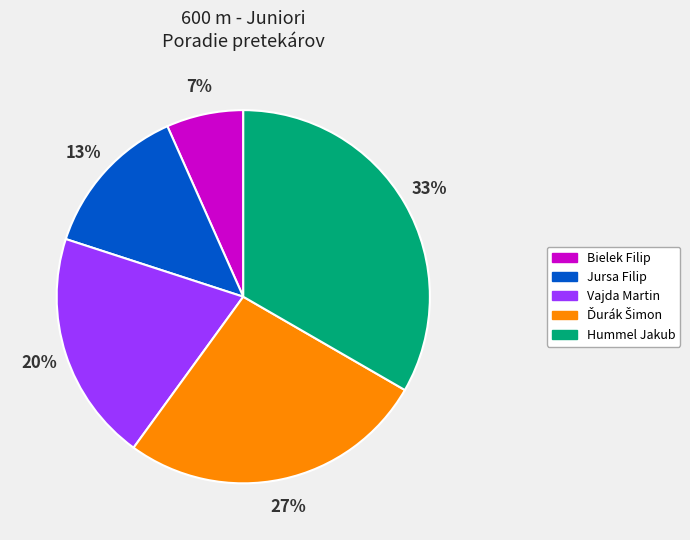

What is the largest slice in the pie chart?

Hummel Jakub